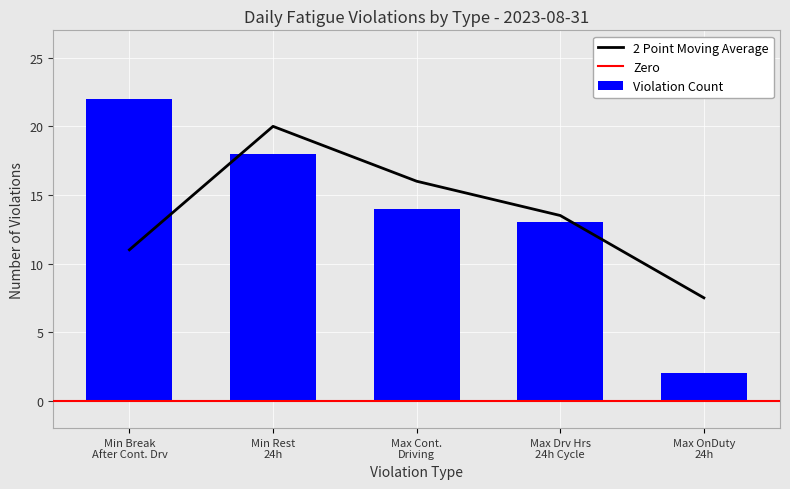

What is the difference between the second highest and second lowest values in the Violation Count series?

5